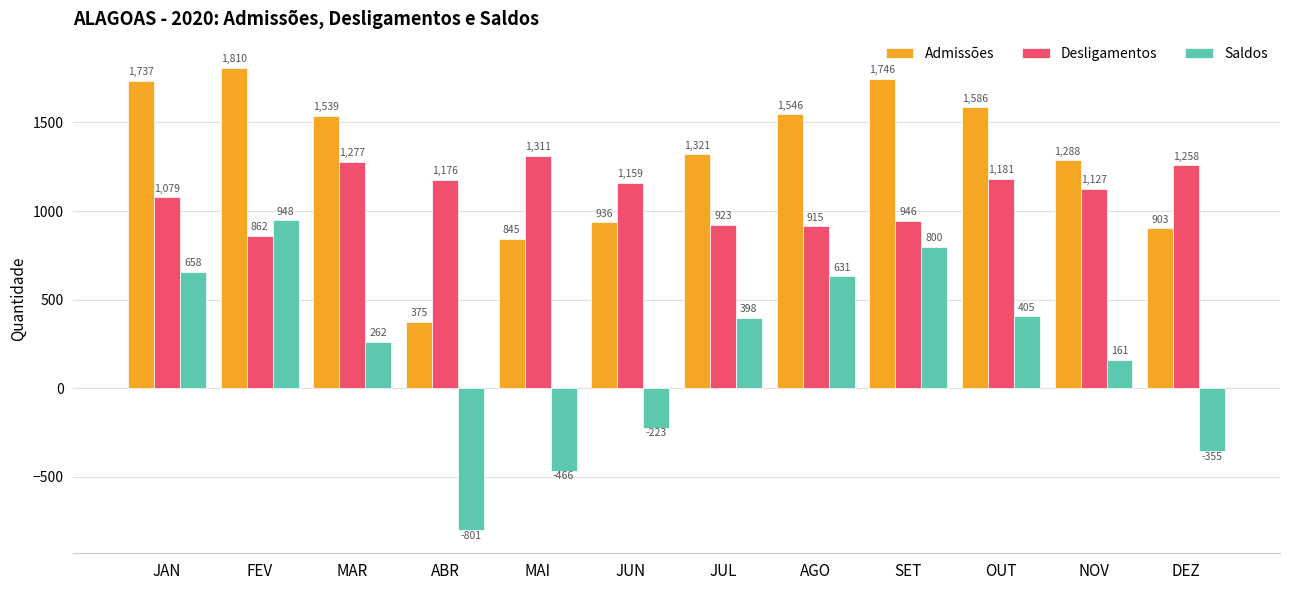

Reading left to right, what are all the values shown in this chart?

Admissões: 1737	1810	1539	375	845	936	1321	1546	1746	1586	1288	903
Desligamentos: 1079	862	1277	1176	1311	1159	923	915	946	1181	1127	1258
Saldos: 658	948	262	-801	-466	-223	398	631	800	405	161	-355